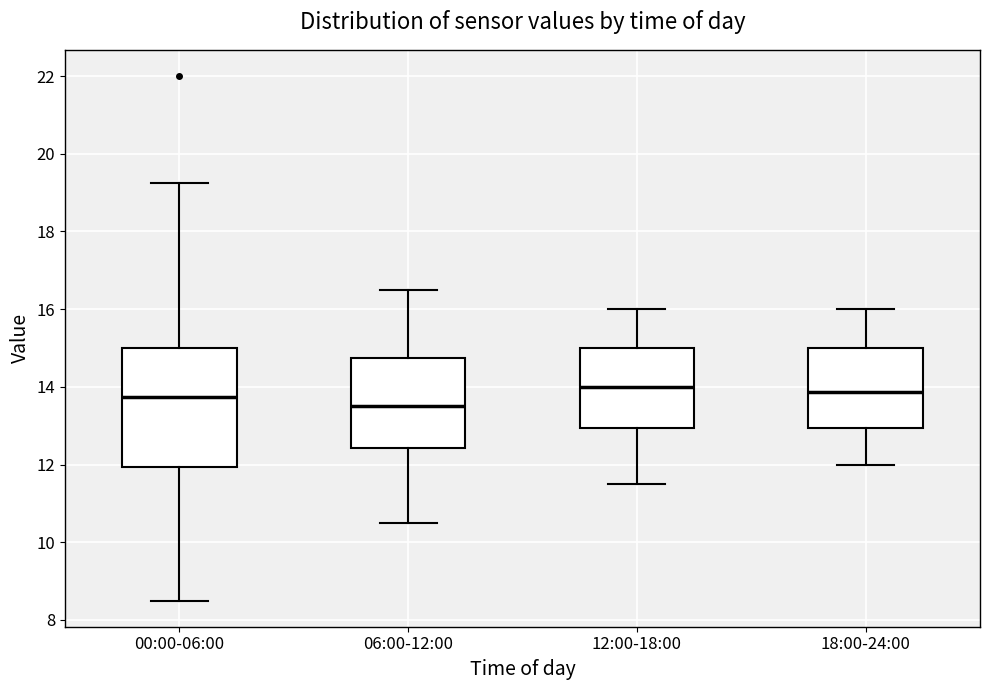

Reading left to right, read every box against the y-axis: the position of its median line, the range the box covers, and the ends of its whiskers. The values are not printed on the chart, so give them approximately, as read against the axis.

00:00-06:00: median 13.8, box 12.0 to 15.0, whiskers 8.6 to 19.2
06:00-12:00: median 13.6, box 12.4 to 14.8, whiskers 10.6 to 16.6
12:00-18:00: median 14.0, box 13.0 to 15.0, whiskers 11.6 to 16.0
18:00-24:00: median 13.8, box 13.0 to 15.0, whiskers 12.0 to 16.0